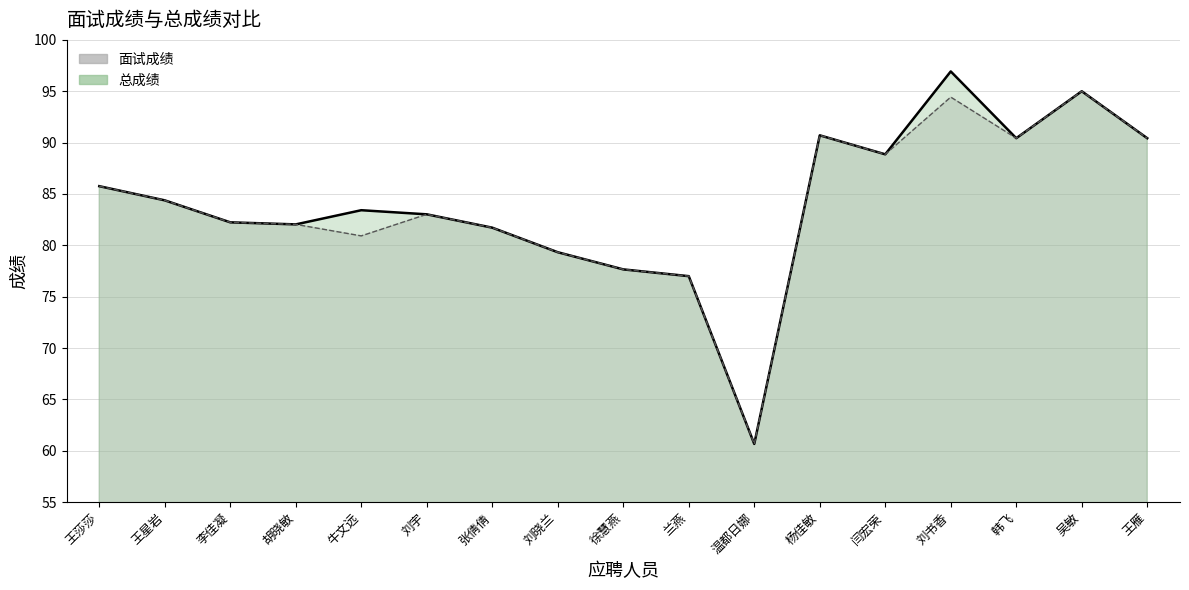

Reading left to right, extract all data points from this chart.

面试成绩: 王莎莎=85.8	王星岩=84.4	李佳凝=82.2	胡晓敏=82.0	牛文远=80.9	刘宇=83.0	张倩倩=81.7	刘晓兰=79.3	徐慧燕=77.7	兰燕=77.0	温都日娜=60.7	杨佳敏=90.7	闫宏荣=88.9	刘书香=94.4	韩飞=90.4	吴敏=95.0	王雁=90.4
总成绩: 王莎莎=85.8	王星岩=84.4	李佳凝=82.2	胡晓敏=82.0	牛文远=83.4	刘宇=83.0	张倩倩=81.7	刘晓兰=79.3	徐慧燕=77.7	兰燕=77.0	温都日娜=60.7	杨佳敏=90.7	闫宏荣=88.9	刘书香=96.9	韩飞=90.4	吴敏=95.0	王雁=90.4